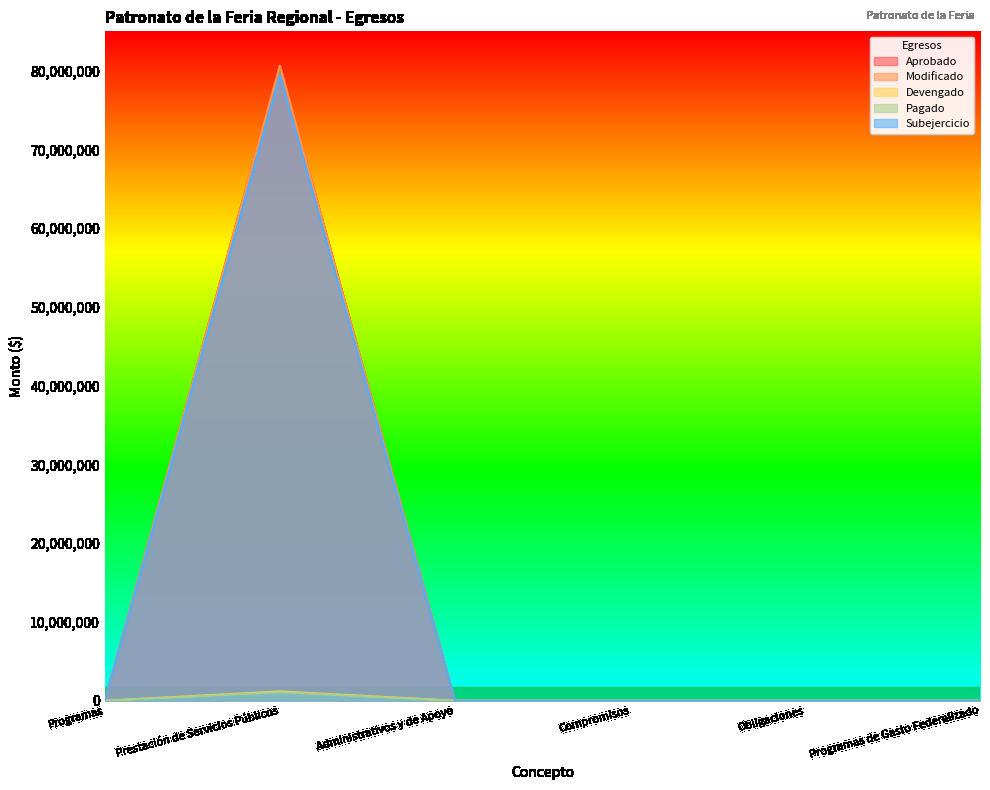

What is the label of the 1st point from the right?

Programas de Gasto Federalizado